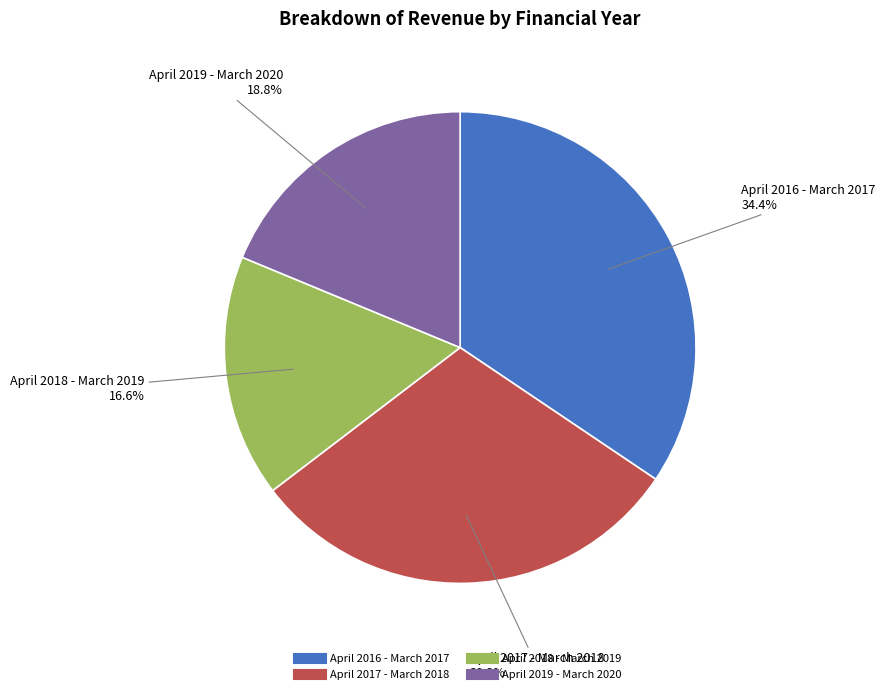

Count the number of slices in the pie.

4